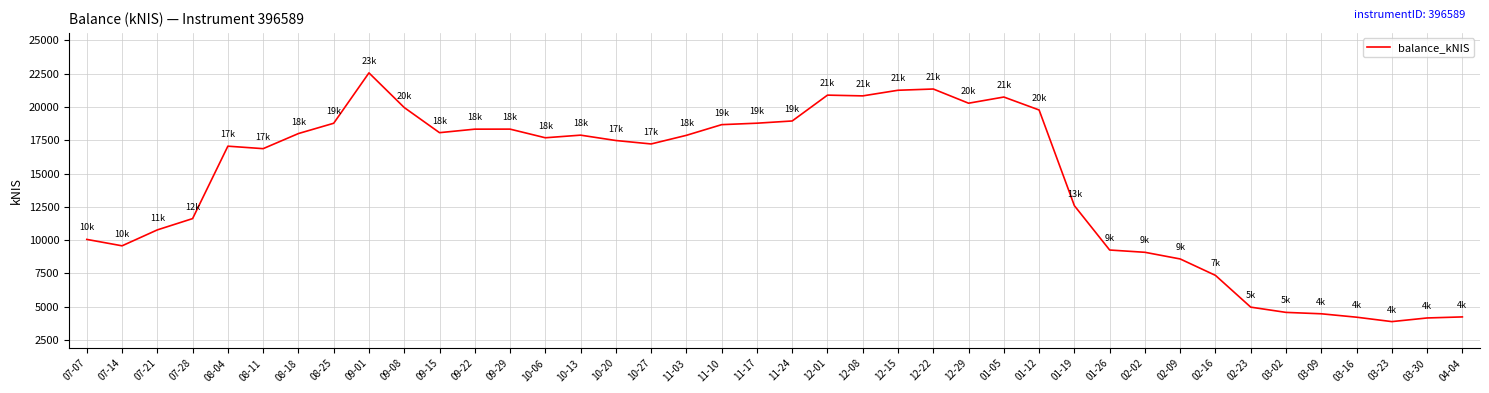

The value at 11-03 is 17864.6. True or false?

True